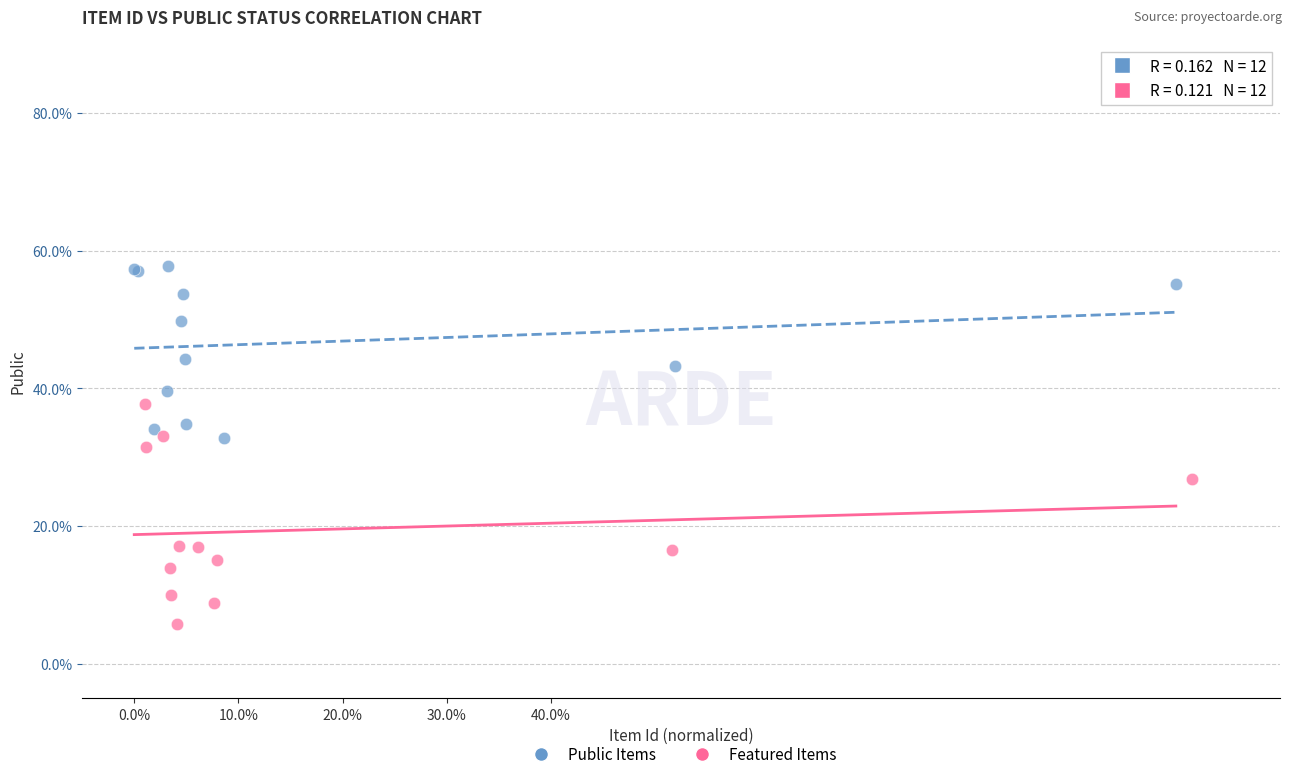

Which series has the widest spread of Y values?

Featured Items